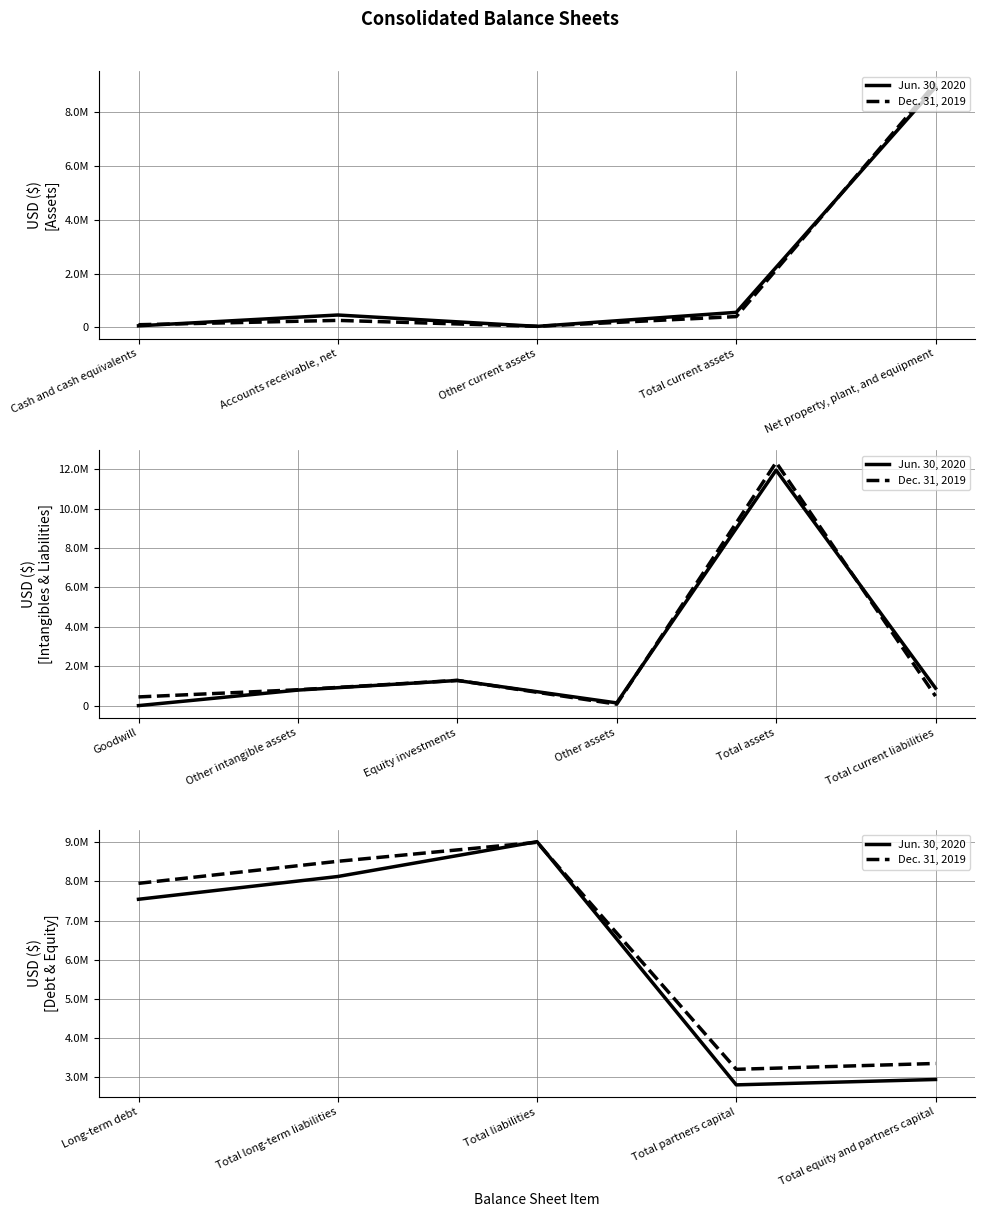

Is this an area chart (filled region under the line)?

No